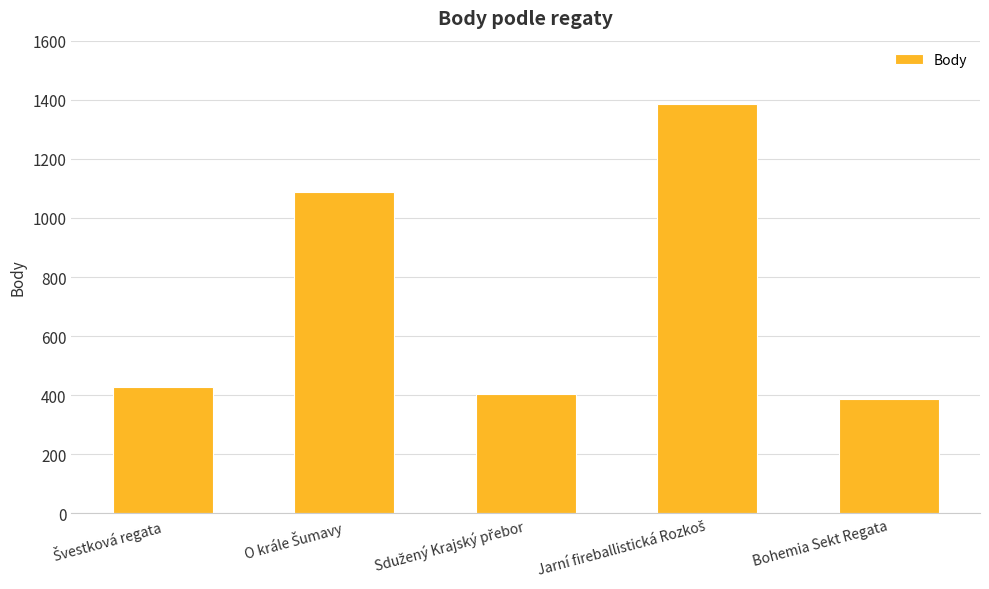

The value at Bohemia Sekt Regata is 163. True or false?

False